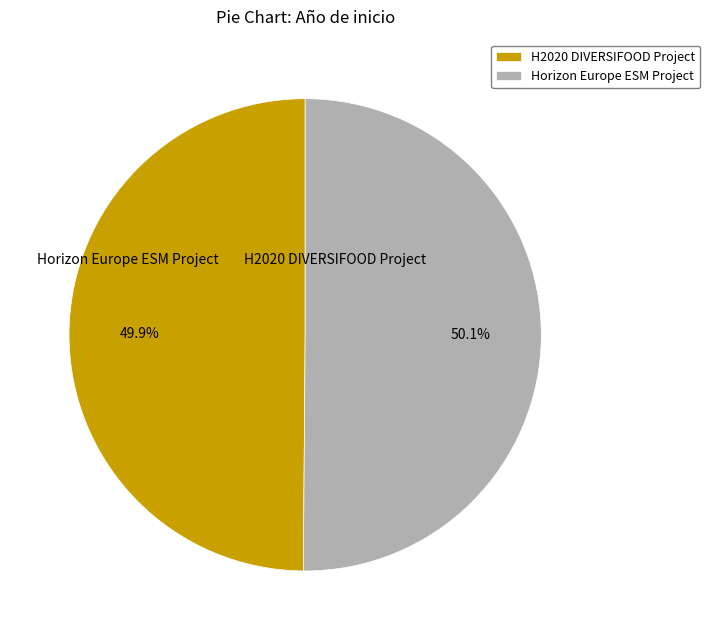

What portion of the pie excludes Horizon Europe ESM Project?

49.9%